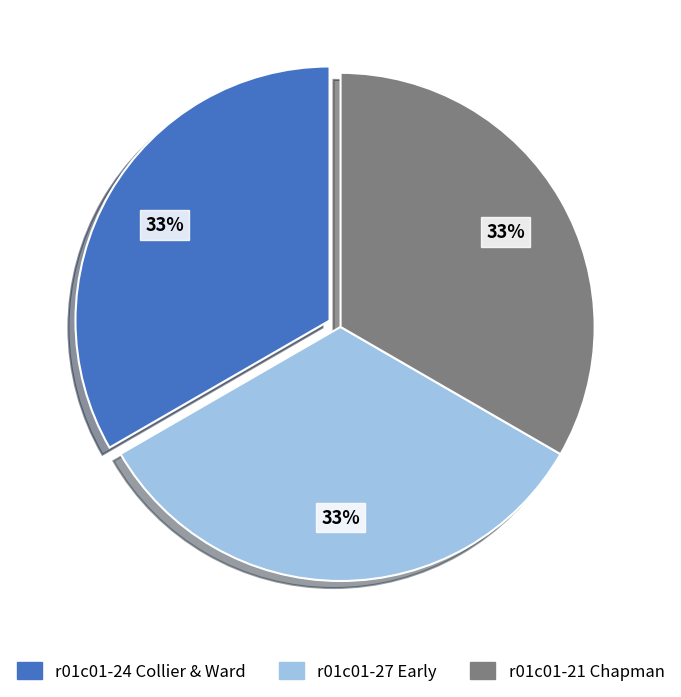

What is the ratio of the value at r01c01-24 Collier & Ward to the value at r01c01-27 Early?

1.0